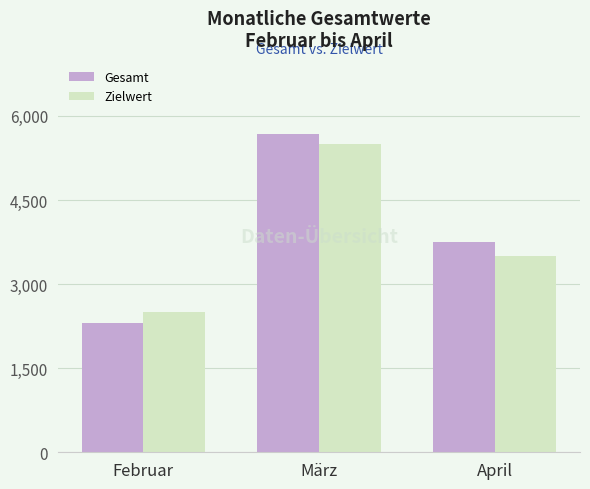

How many Zielwert values are between 2500 and 5500?

3